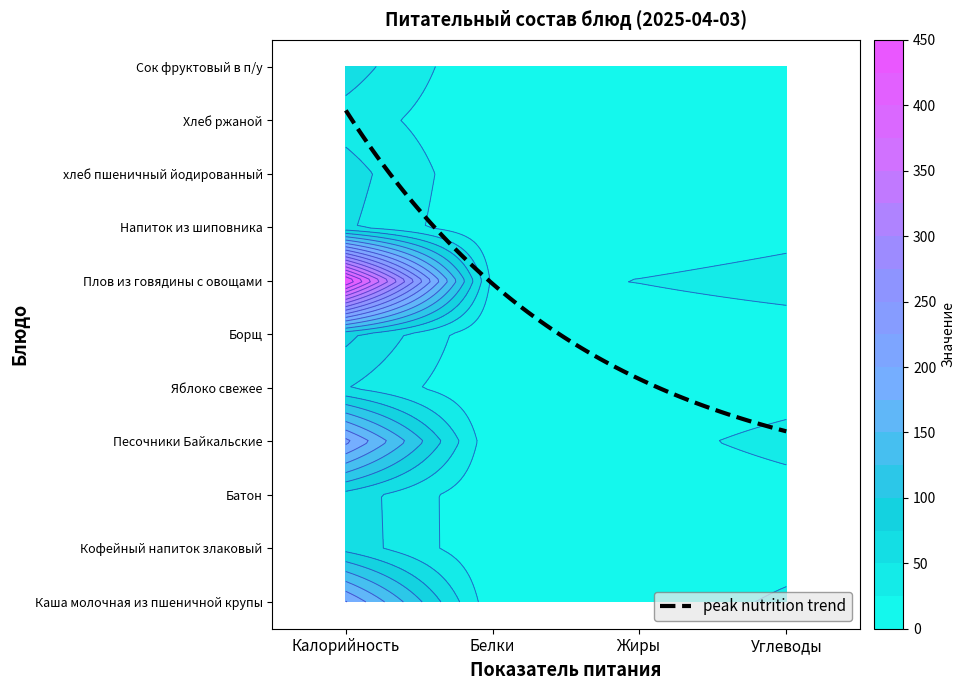

What is the difference between the Сок фруктовый в п/у values at Углеводы and Калорийность?

48.5